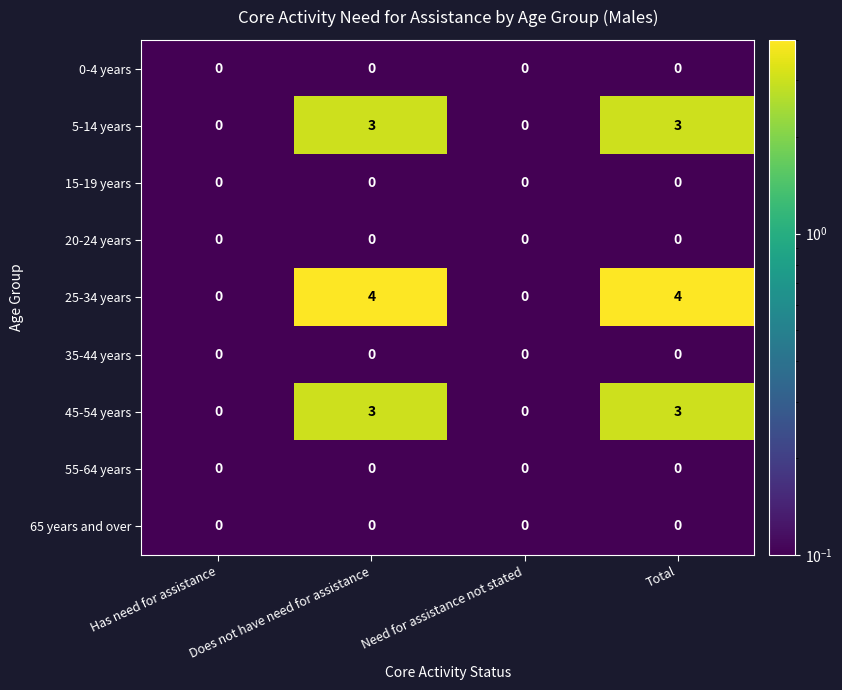

What is the greatest value displayed?

4